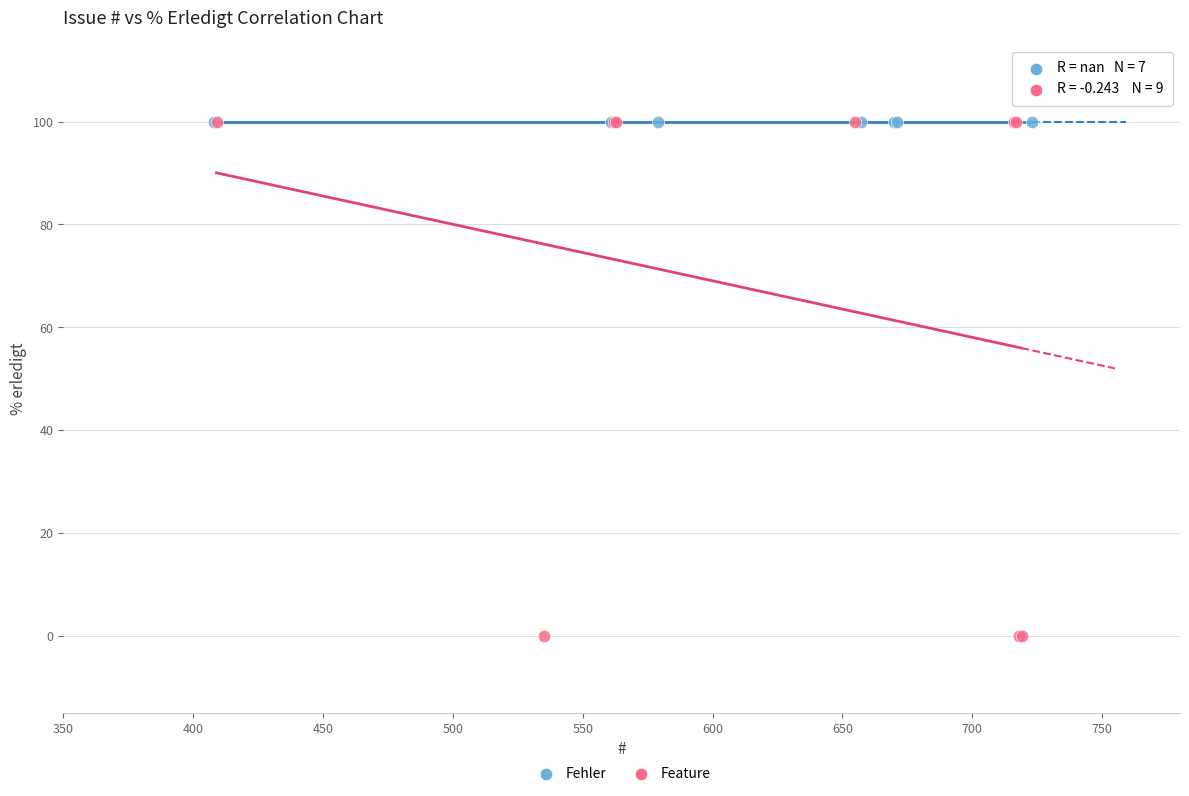

Which series reaches the minimum Y coordinate?

Feature